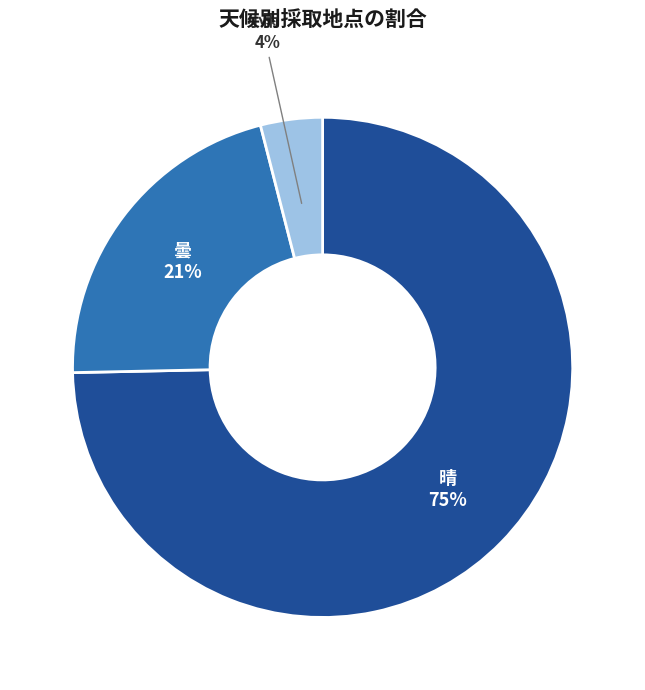

Does any single category account for the majority?

Yes